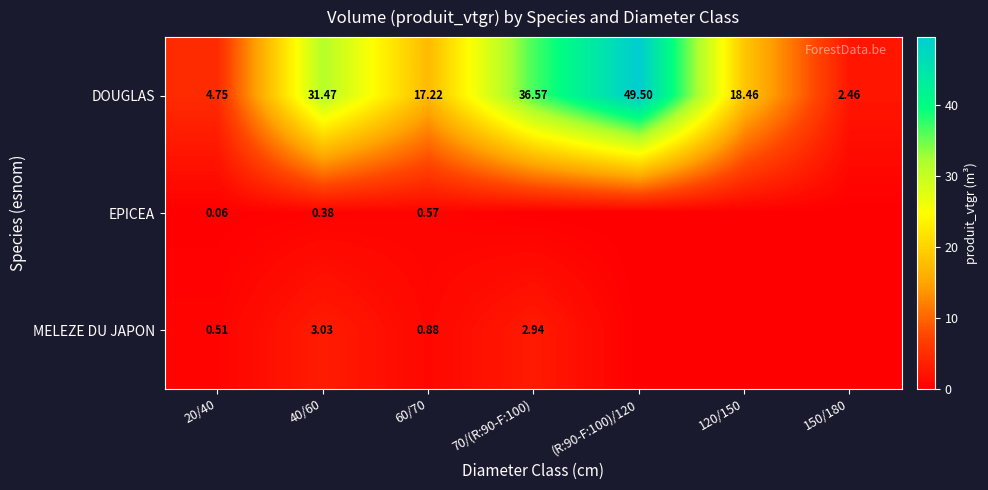

Rank the series at 40/60 from lowest to highest value.

EPICEA, MELEZE DU JAPON, DOUGLAS